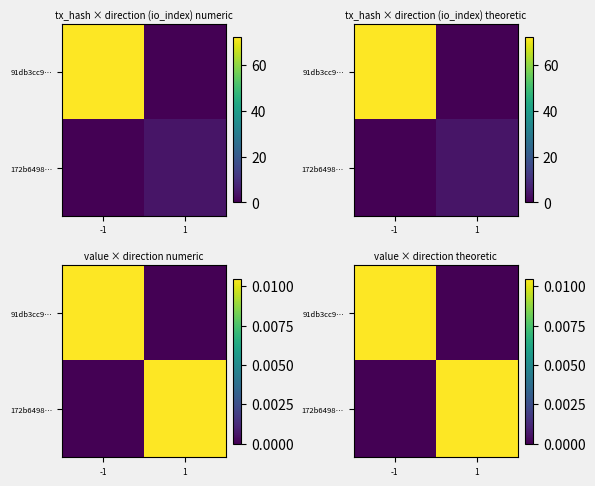

Which series has the largest total across all categories?

91db3cc9…